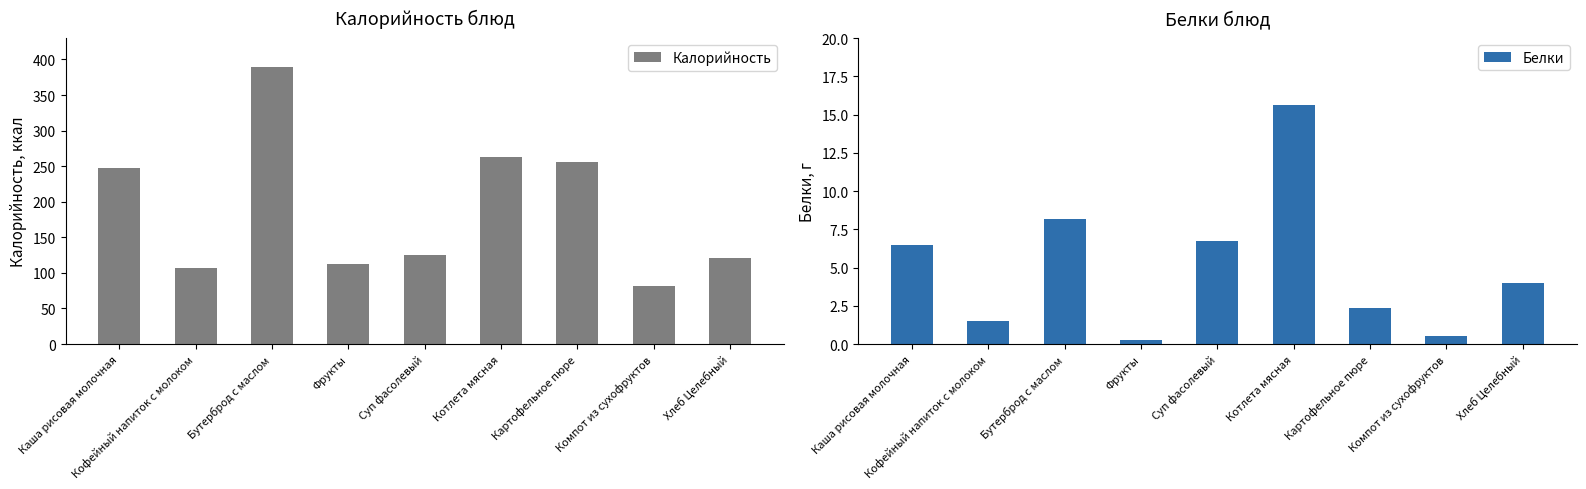

What value does the Белки series have at Хлеб Целебный?

4.0